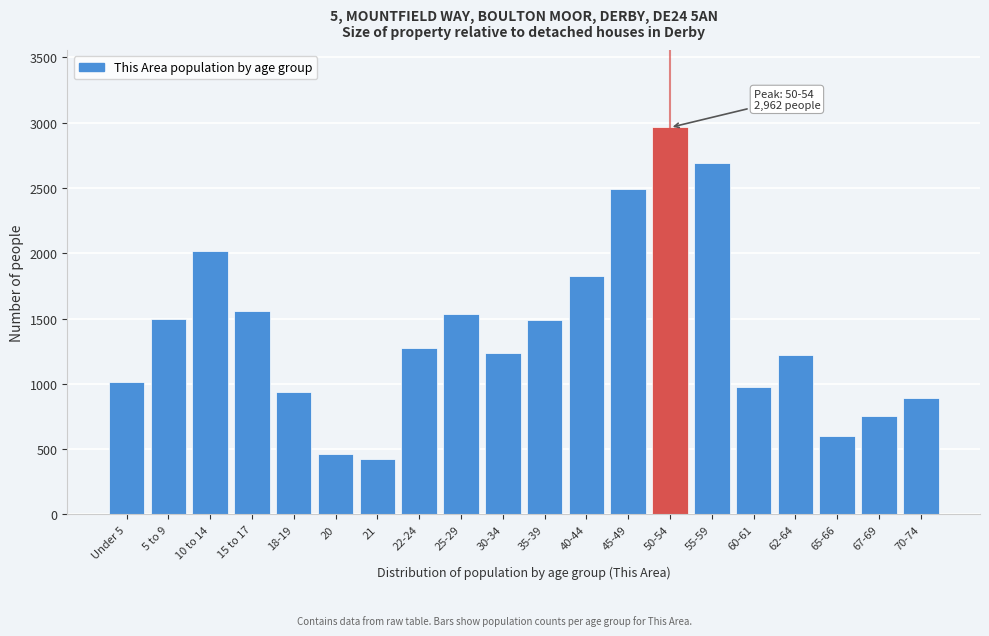

What is the value of the 15th bar from the left?

2690